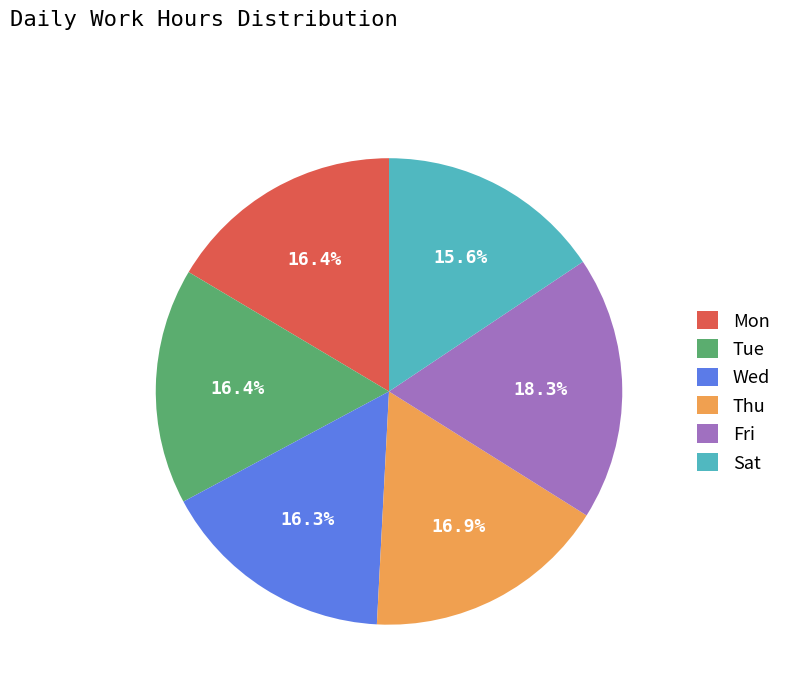

Count the number of slices in the pie.

6